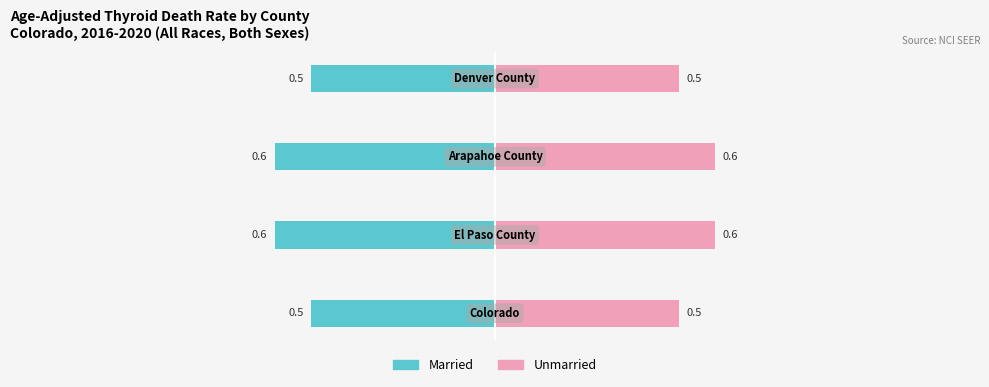

What is the greatest value displayed?

0.6